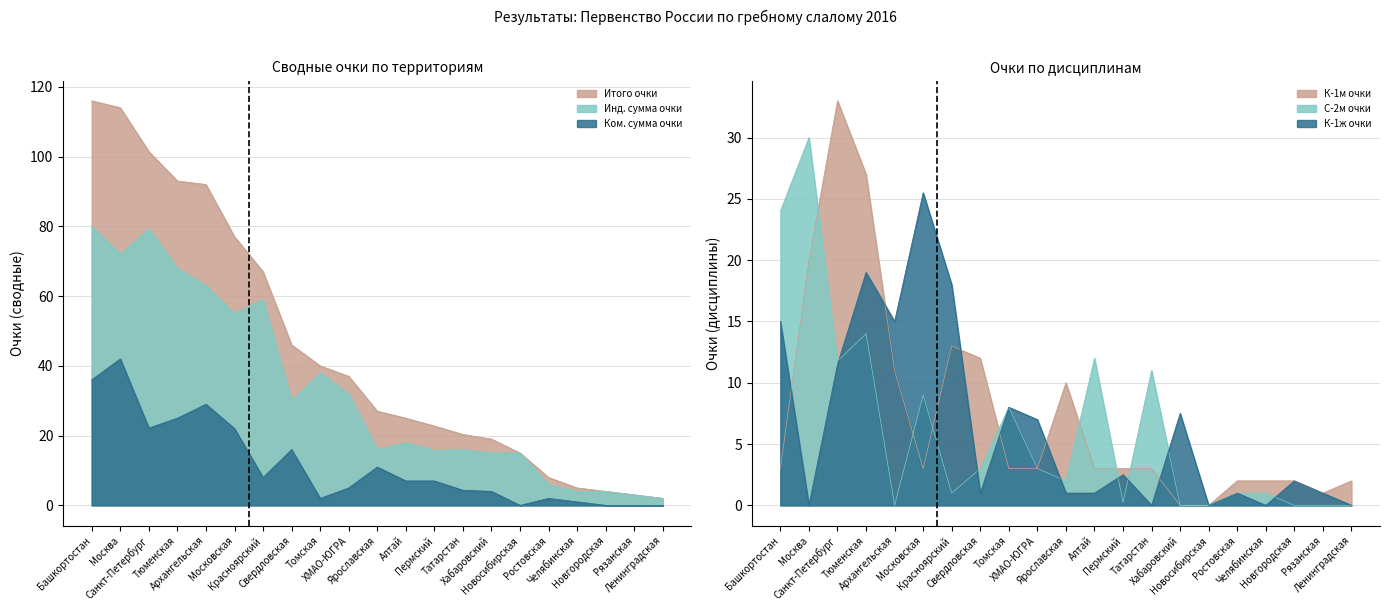

At which category is the sum across all series the highest?

Москва